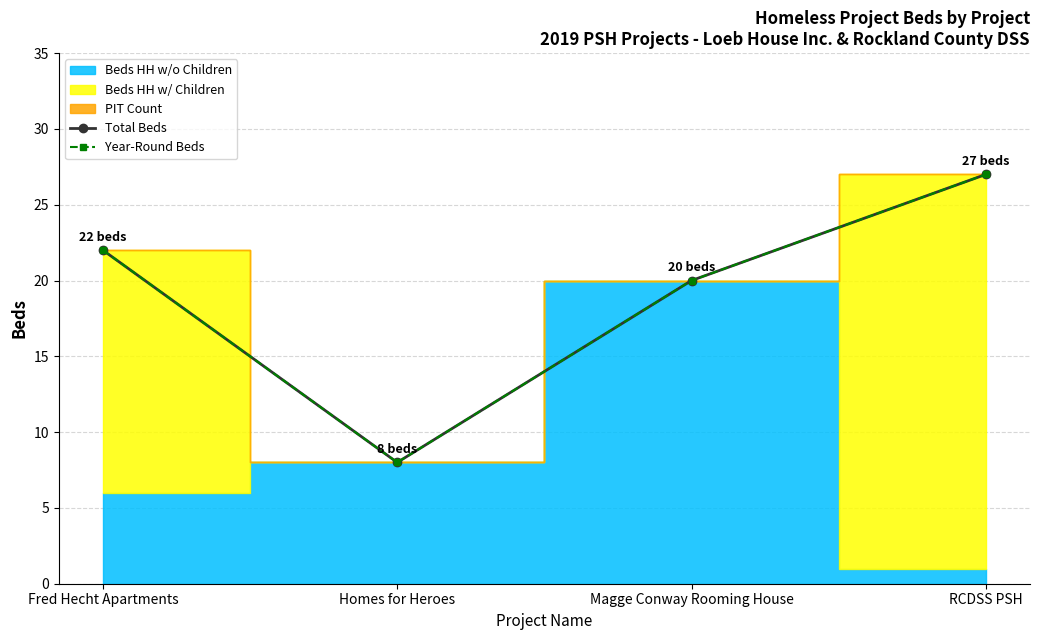

What is the approximate value of Total Beds at Fred Hecht Apartments?

22